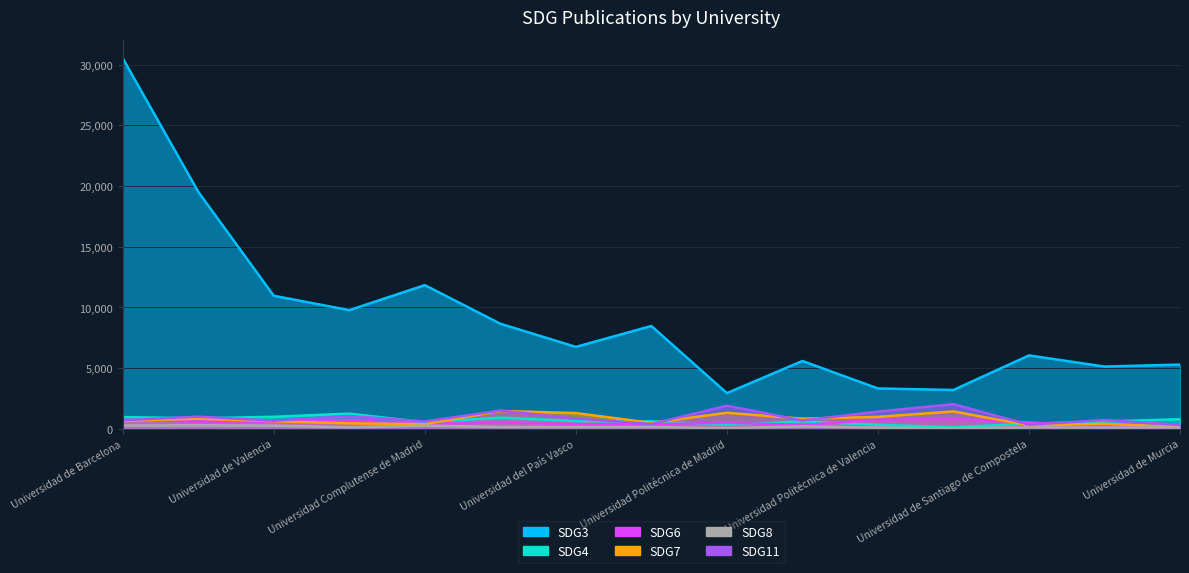

Which series has the widest spread of values?

SDG3